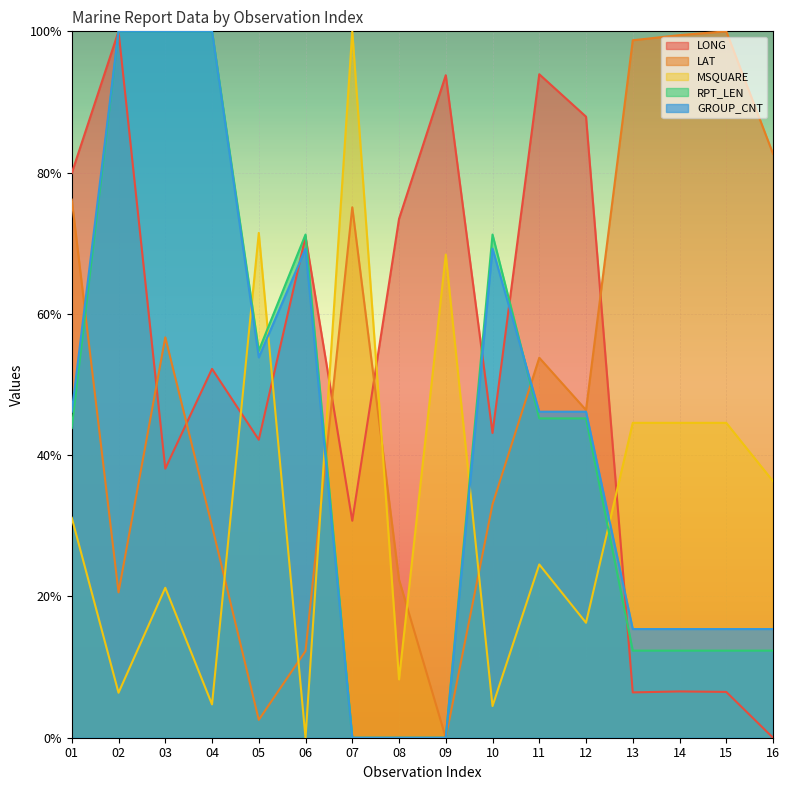

The MSQUARE series shows 0.0 at 10. True or false?

False